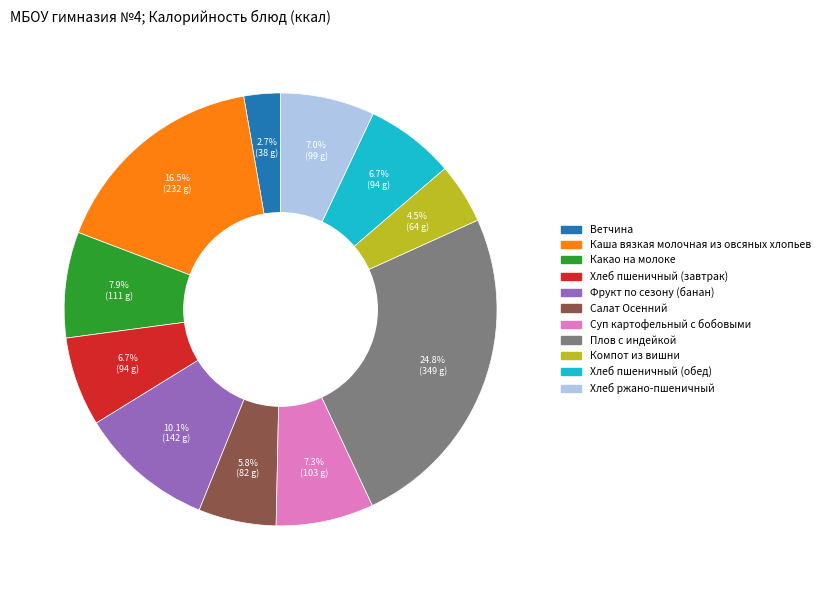

Count the number of slices in the pie.

11